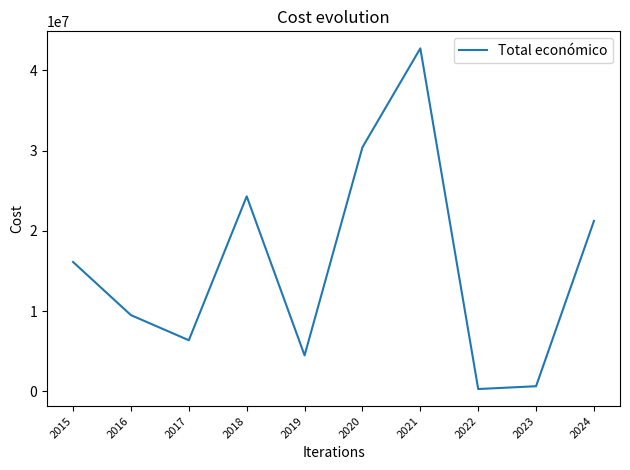

Which has a higher value, 2016 or 2023?

2016